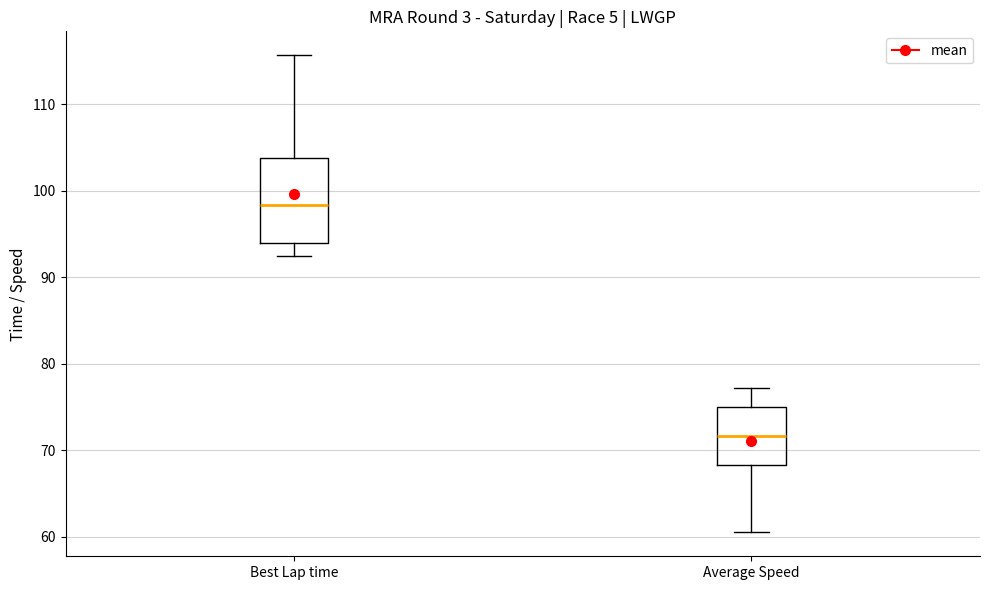

Reading left to right, read every box against the y-axis: the position of its median line, the range the box covers, and the ends of its whiskers. The values are not printed on the chart, so give them approximately, as read against the axis.

Best Lap time: median 98, box 94 to 104, whiskers 92 to 116
Average Speed: median 72, box 68 to 75, whiskers 60 to 77